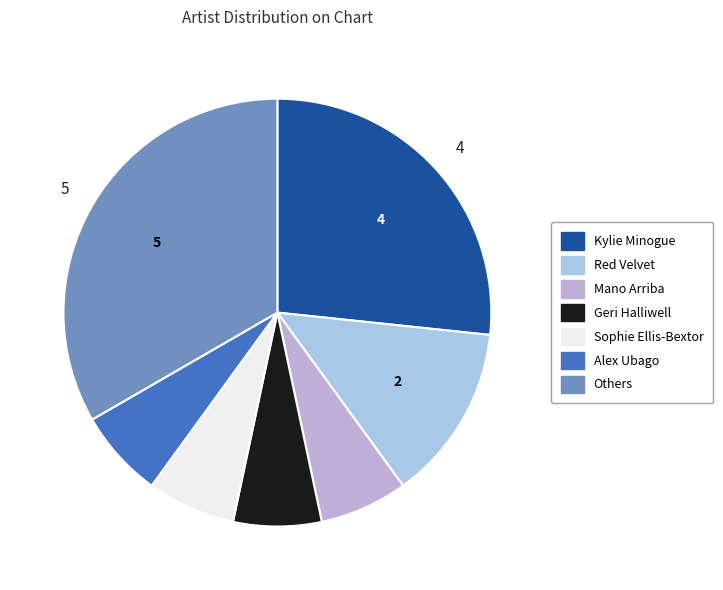

Does any single category account for the majority?

No